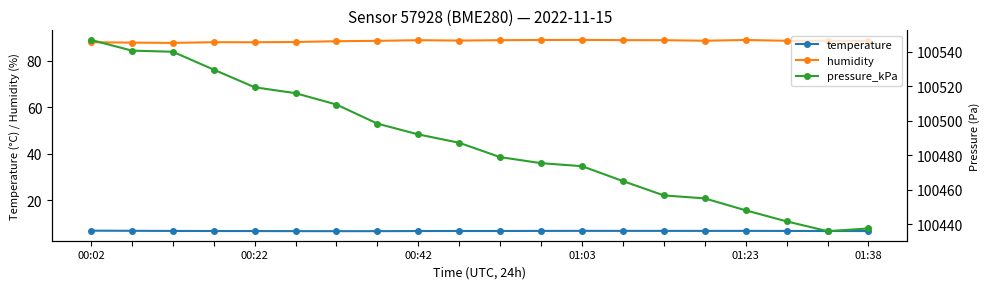

At which label does pressure_kPa first exceed 100487?

00:02